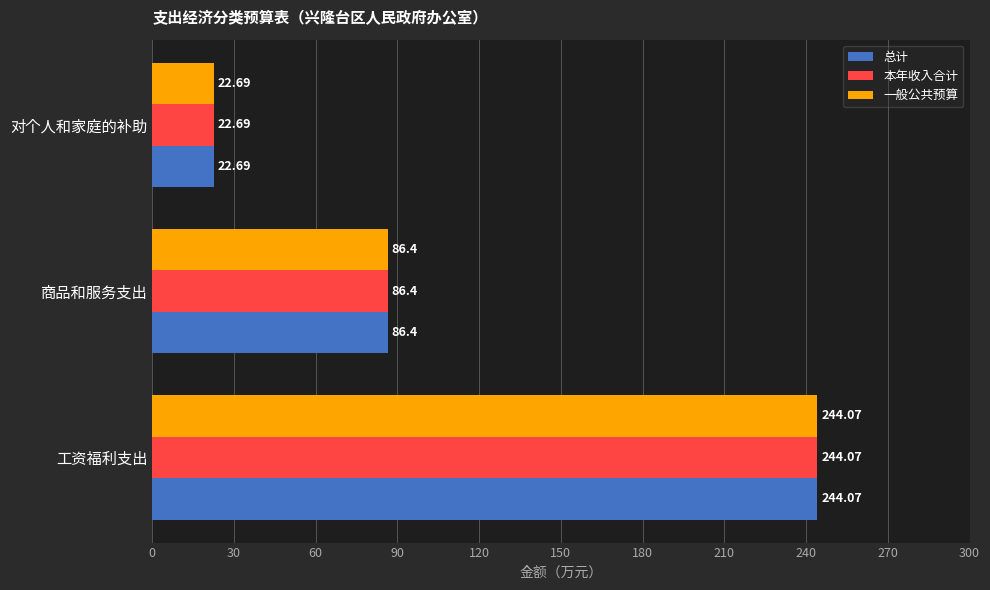

Where is 总计 nearest to the value 133?

商品和服务支出